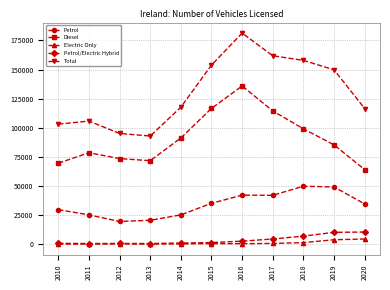

What is the spread (max minus min) of values at 2011?

105658